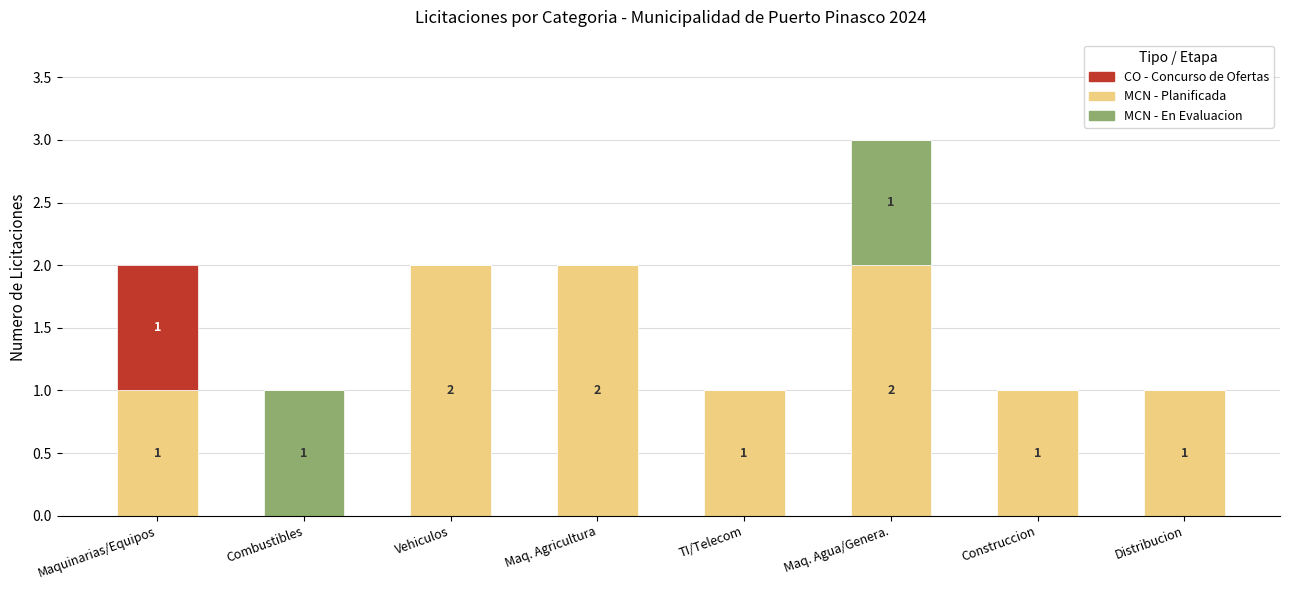

The value of MCN - Planificada at Maq. Agricultura is 1. True or false?

False